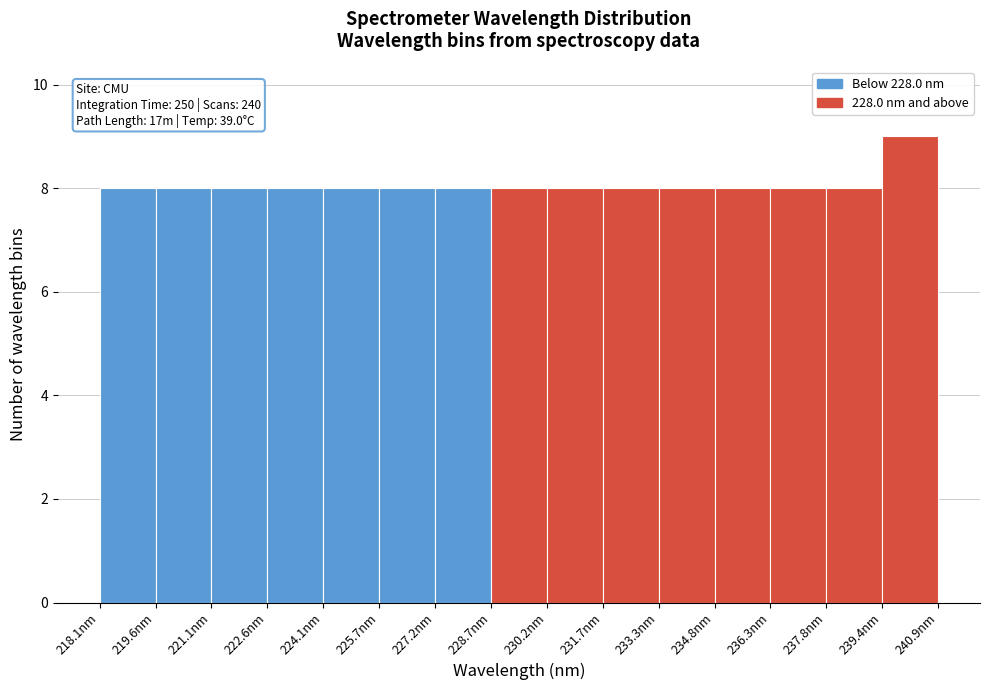

Over which range of the x-axis is the bar tallest?

239.4 to 240.8